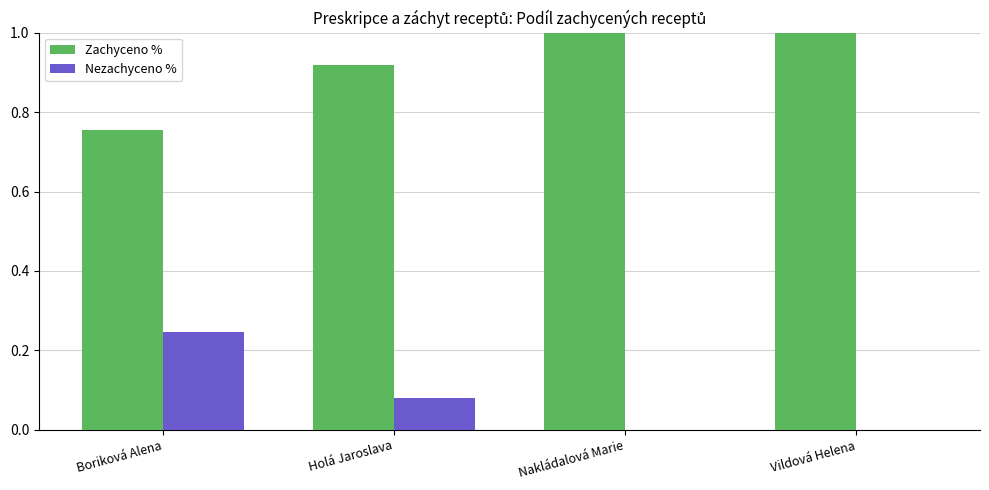

What is the highest value of the Zachyceno % series?

1.0